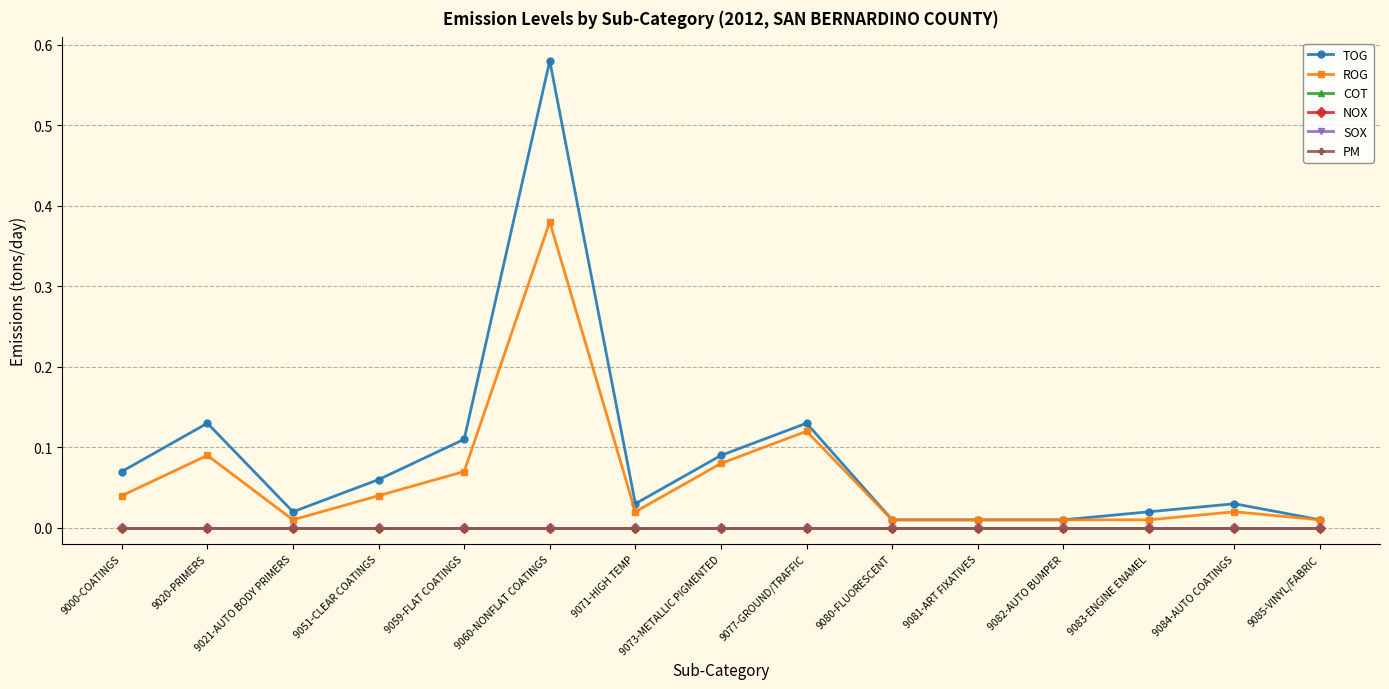

Reading right to left, transcribe all the data shown in this chart.

TOG: 0.0	0.0	0.0	0.0	0.0	0.0	0.1	0.1	0.0	0.6	0.1	0.1	0.0	0.1	0.1
ROG: 0.0	0.0	0.0	0.0	0.0	0.0	0.1	0.1	0.0	0.4	0.1	0.0	0.0	0.1	0.0
COT: 0.0	0.0	0.0	0.0	0.0	0.0	0.0	0.0	0.0	0.0	0.0	0.0	0.0	0.0	0.0
NOX: 0.0	0.0	0.0	0.0	0.0	0.0	0.0	0.0	0.0	0.0	0.0	0.0	0.0	0.0	0.0
SOX: 0.0	0.0	0.0	0.0	0.0	0.0	0.0	0.0	0.0	0.0	0.0	0.0	0.0	0.0	0.0
PM: 0.0	0.0	0.0	0.0	0.0	0.0	0.0	0.0	0.0	0.0	0.0	0.0	0.0	0.0	0.0